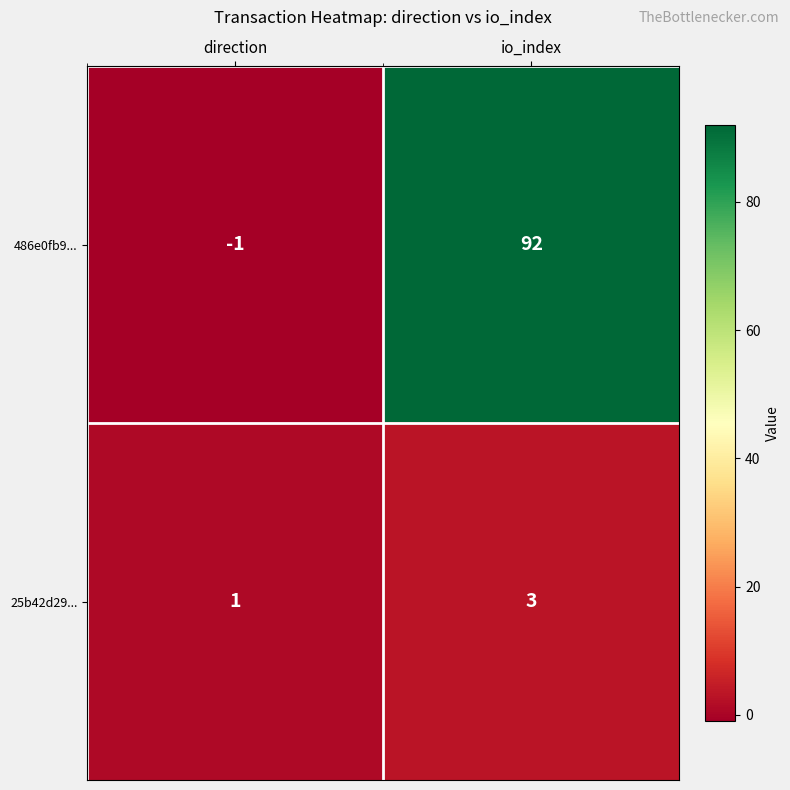

Rank the series by their average value, from lowest to highest.

25b42d29..., 486e0fb9...